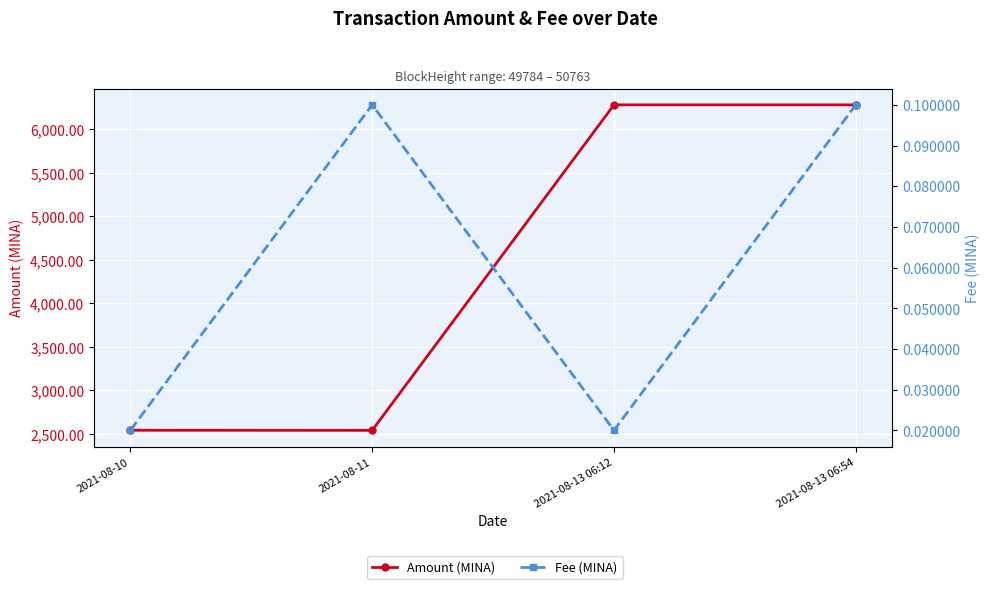

What are all the series names shown in the legend?

Amount (MINA), Fee (MINA)